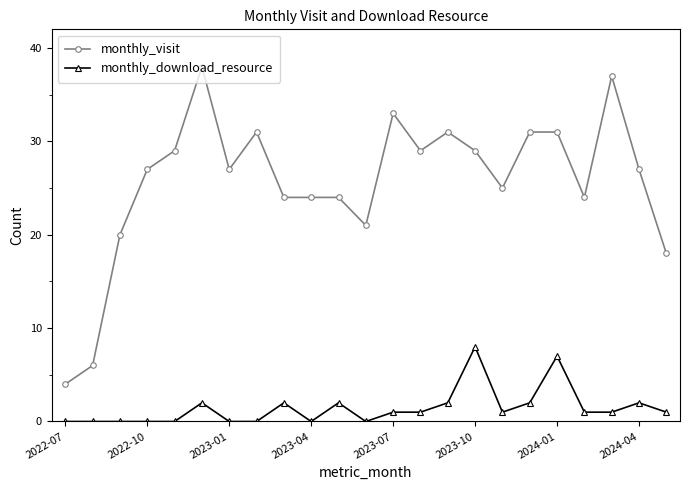

What is the maximum value for monthly_visit?

38